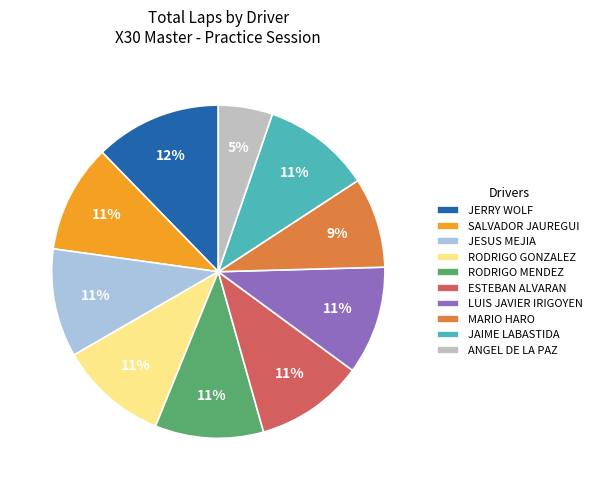

What is the smallest slice in the pie chart?

ANGEL DE LA PAZ